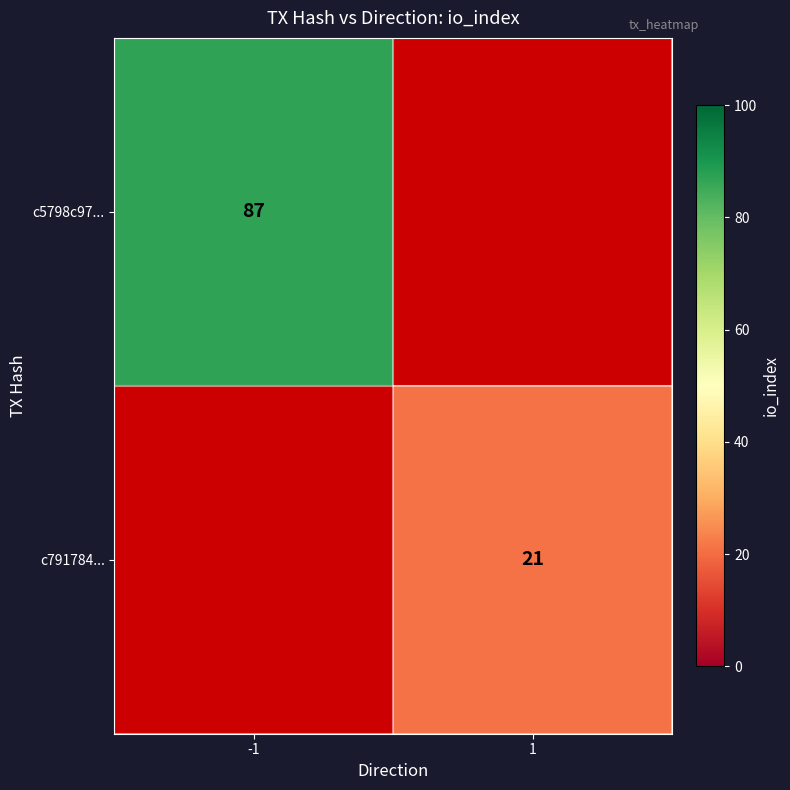

The value of c5798c97... at -1 is 87. True or false?

True